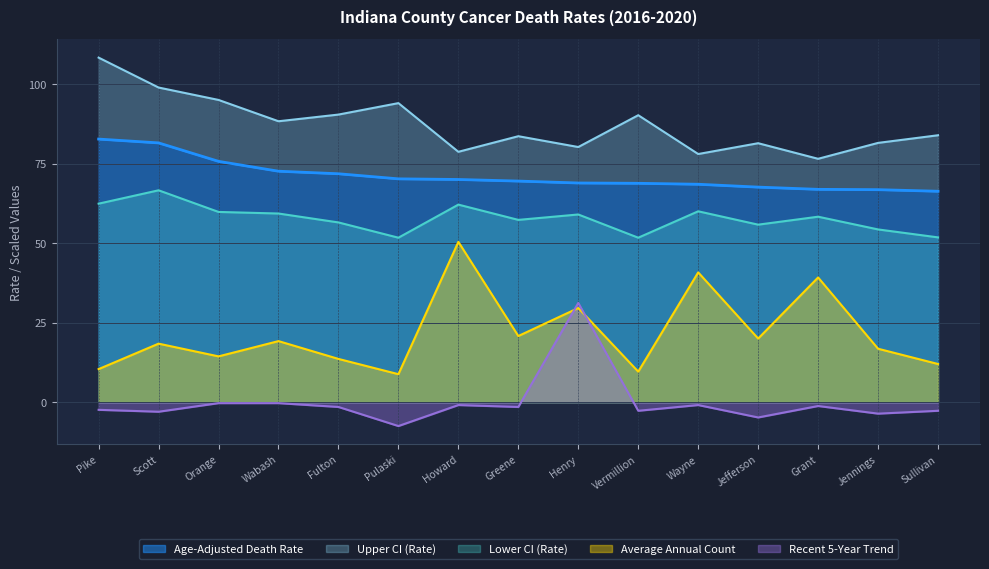

Which series has the largest total across all categories?

Upper CI (Rate)